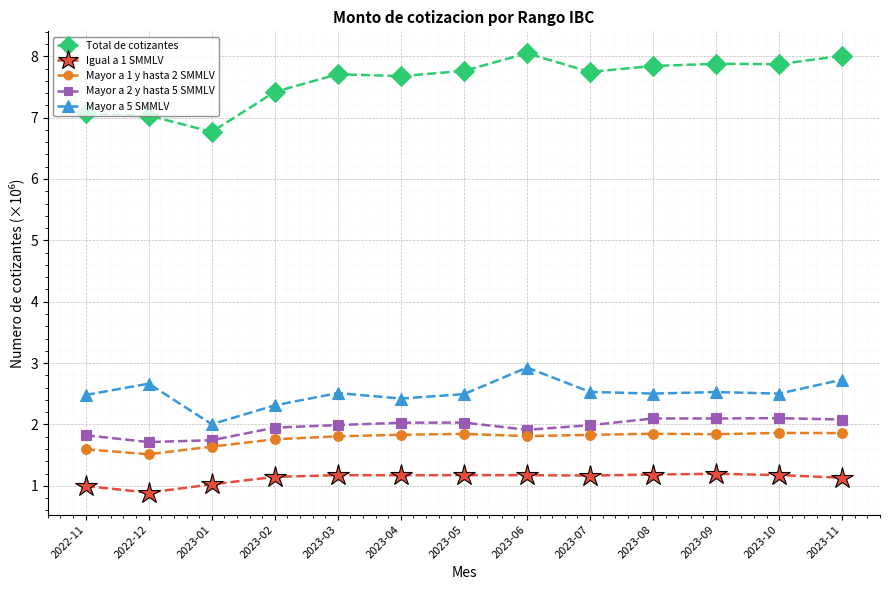

What is the total value across all series at 2023-10?

15.5